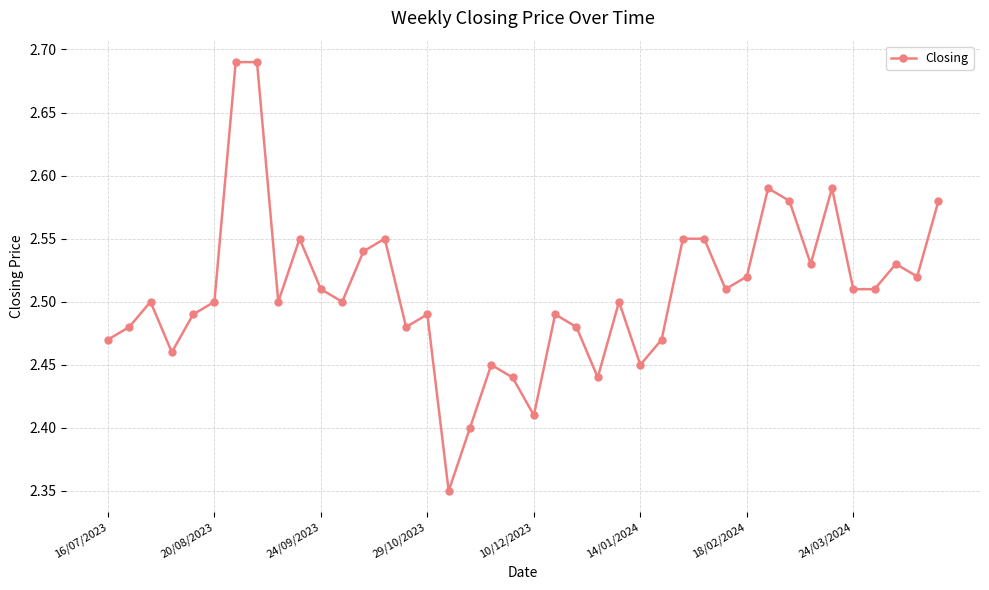

Count the values in the range 2 to 3.

40